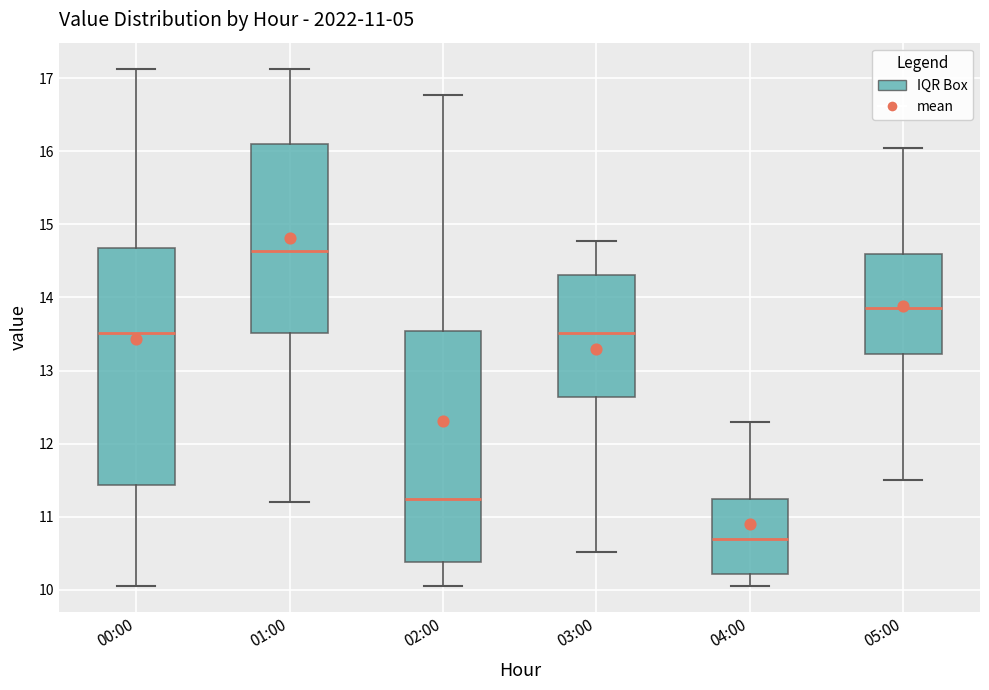

Which box's median line is the lowest?

04:00